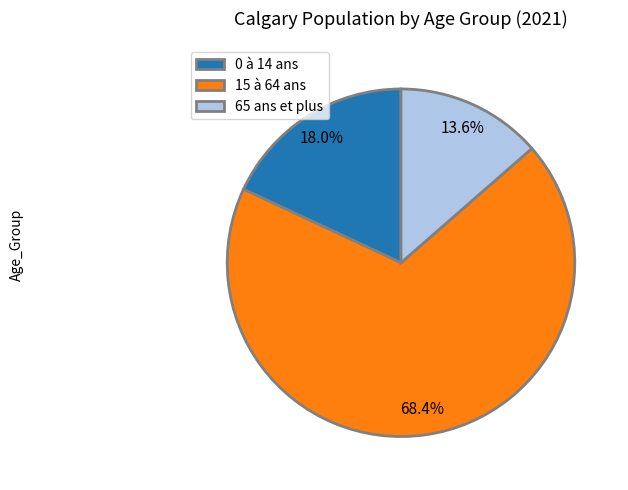

Does 65 ans et plus represent more than half of the total?

No